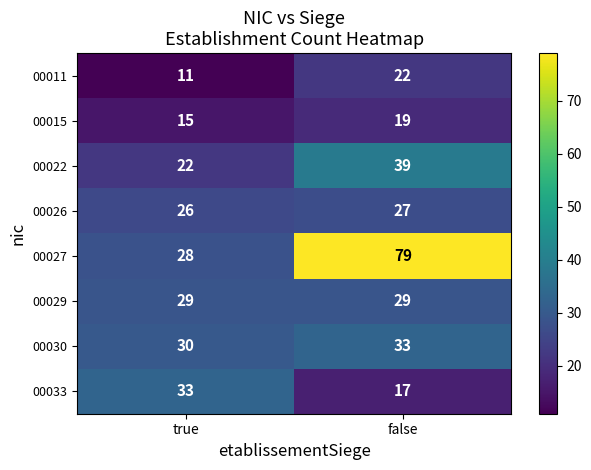

What is the approximate value of 00033 at false, to the nearest 10?

20